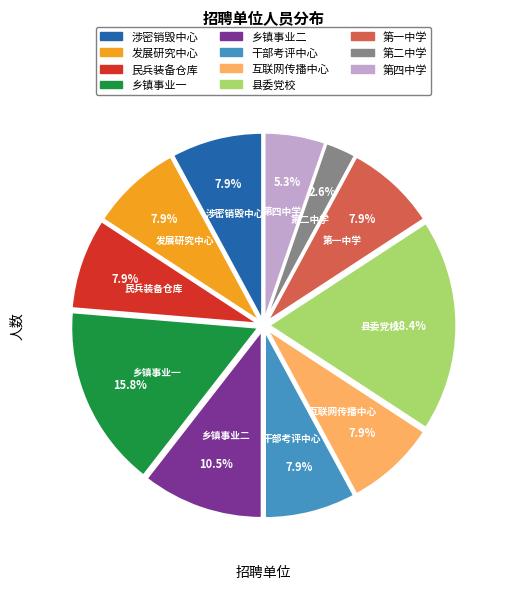

To the nearest percent, what is the difference between the largest and smallest slice percentages?

16%